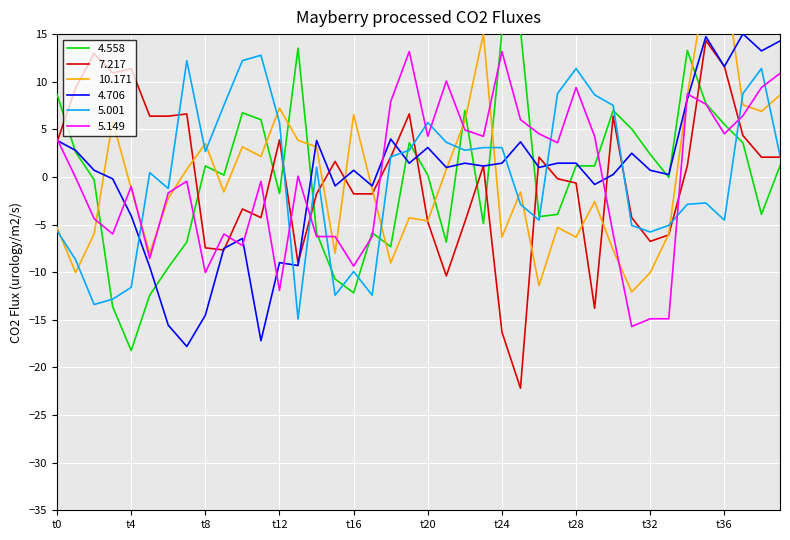

What is the difference between the maximum and minimum values in the 5.149 series?

28.9